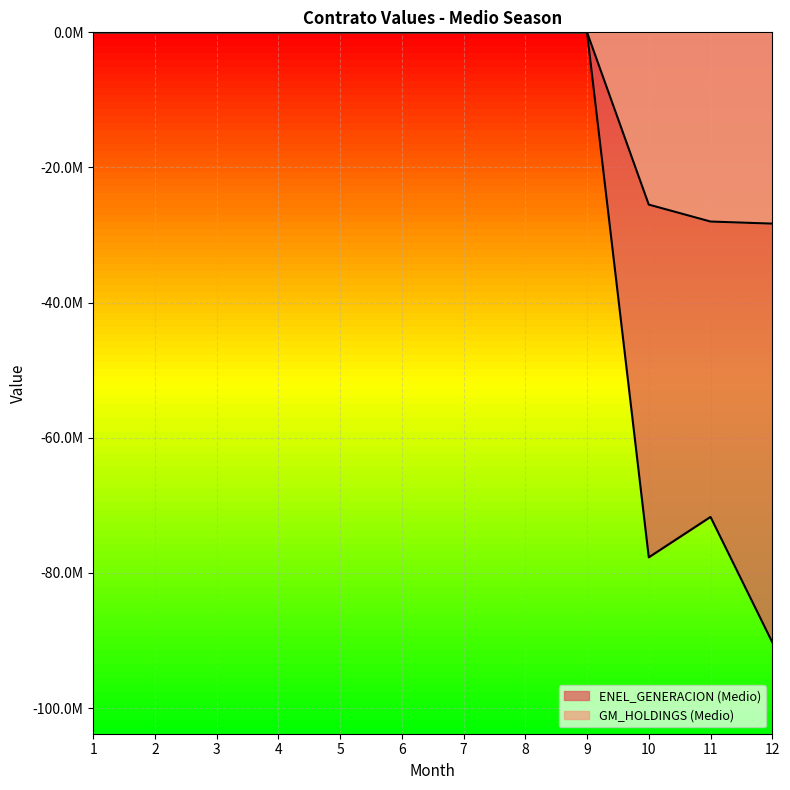

Is it true that GM_HOLDINGS (Medio) equals -11436933.6 at 2?

False